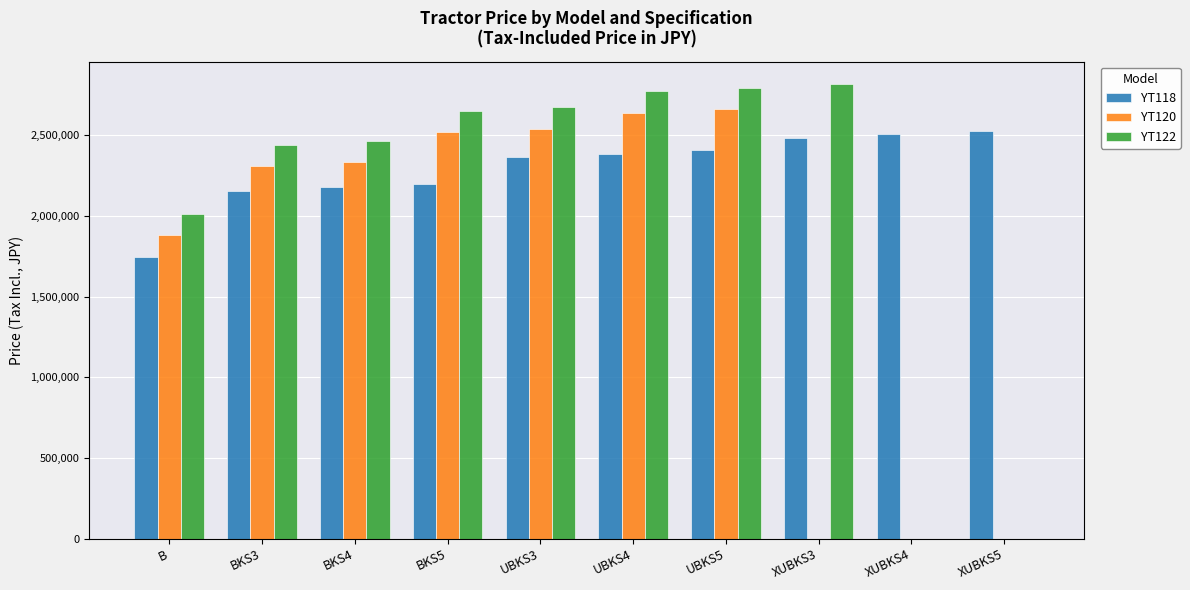

Is it true that YT120 equals 1809415 at UBKS4?

False